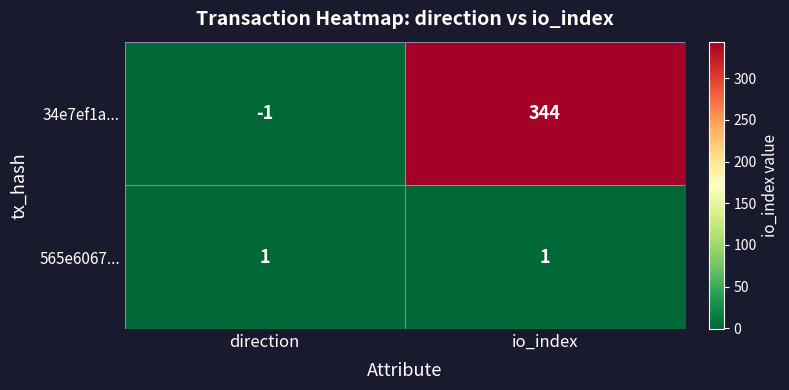

How many values in 34e7ef1a... are above zero?

1